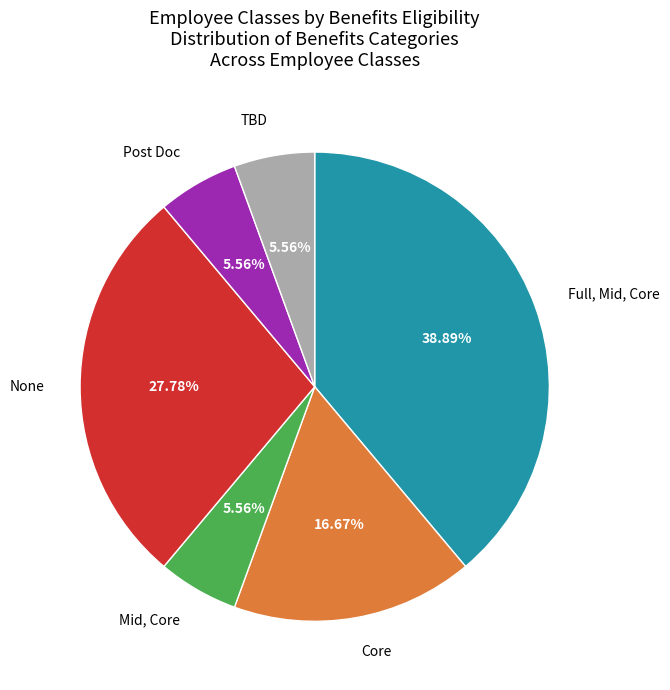

Does any single category account for the majority?

No